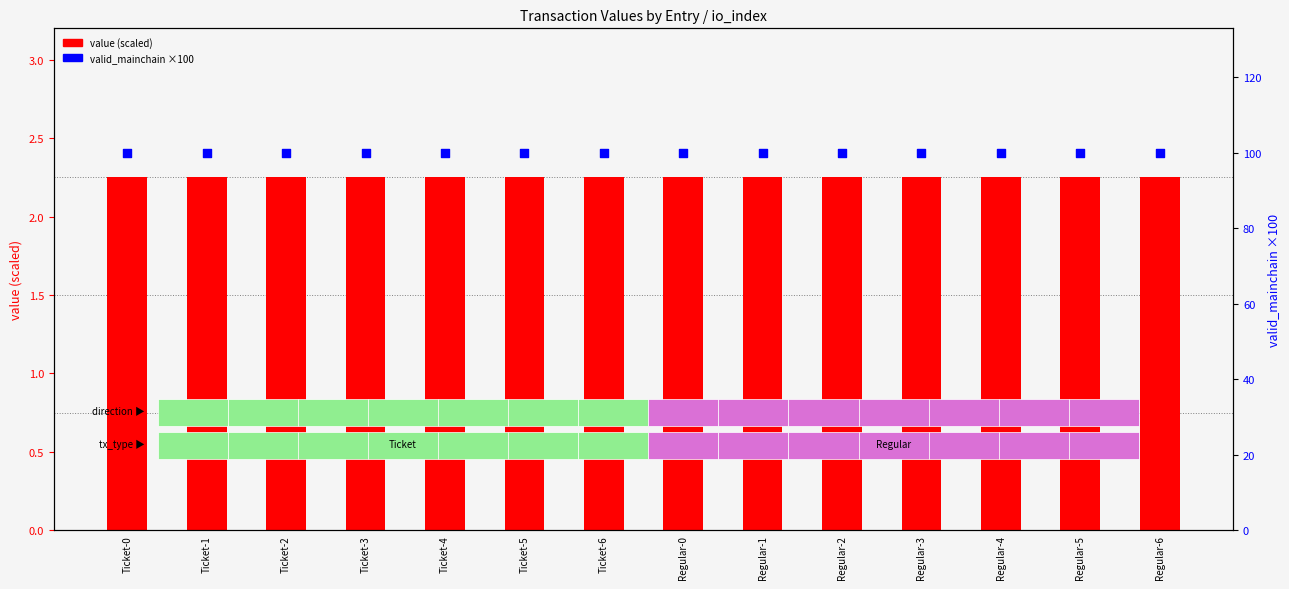

Which series has the largest Y range (max minus min)?

value (scaled)